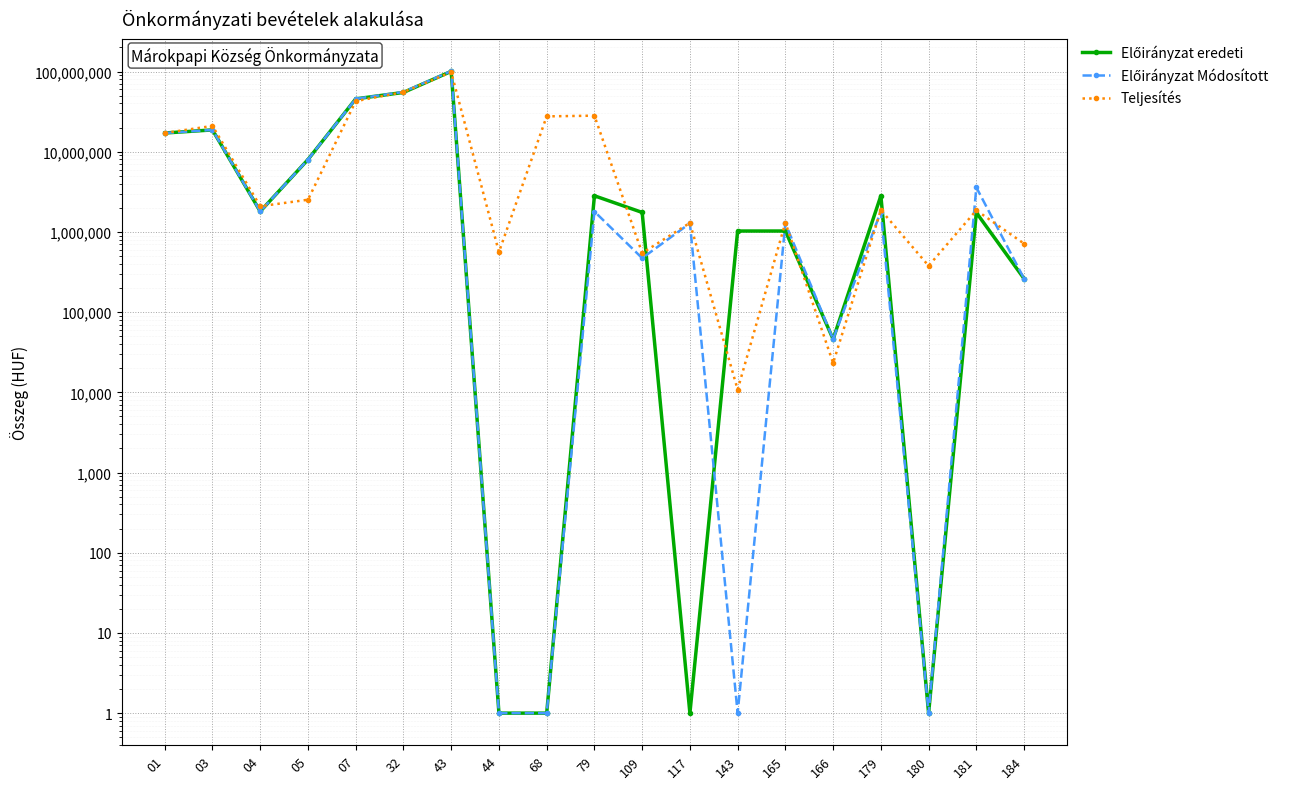

Which series ends up on top after the final intersection of Teljesítés and Előirányzat Módosított?

Teljesítés